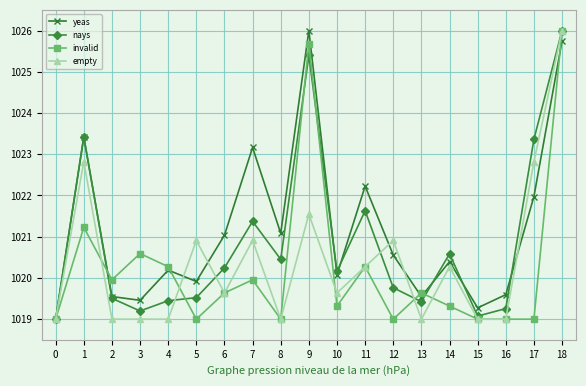

Reading left to right, extract all data points from this chart.

yeas: 1019.0	1023.4	1019.5	1019.5	1020.2	1019.9	1021.0	1023.2	1021.1	1026.0	1020.1	1022.2	1020.6	1019.5	1020.4	1019.3	1019.6	1022.0	1025.7
nays: 1019.0	1023.4	1019.5	1019.2	1019.4	1019.5	1020.2	1021.4	1020.5	1025.4	1020.2	1021.6	1019.8	1019.4	1020.6	1019.1	1019.3	1023.4	1026.0
invalid: 1019.0	1021.2	1020.0	1020.6	1020.3	1019.0	1019.6	1020.0	1019.0	1025.7	1019.3	1020.3	1019.0	1019.6	1019.3	1019.0	1019.0	1019.0	1026.0
empty: 1019.0	1022.8	1019.0	1019.0	1019.0	1020.9	1019.6	1020.9	1019.0	1021.5	1019.6	1020.3	1020.9	1019.0	1020.3	1019.0	1019.0	1022.8	1026.0